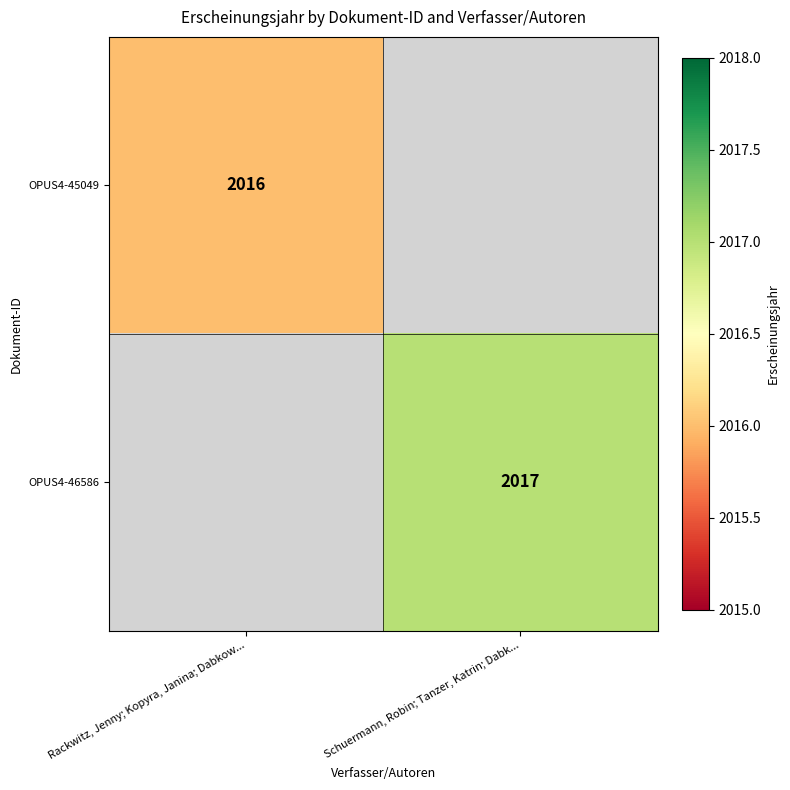

How many categories are shown in the chart?

2